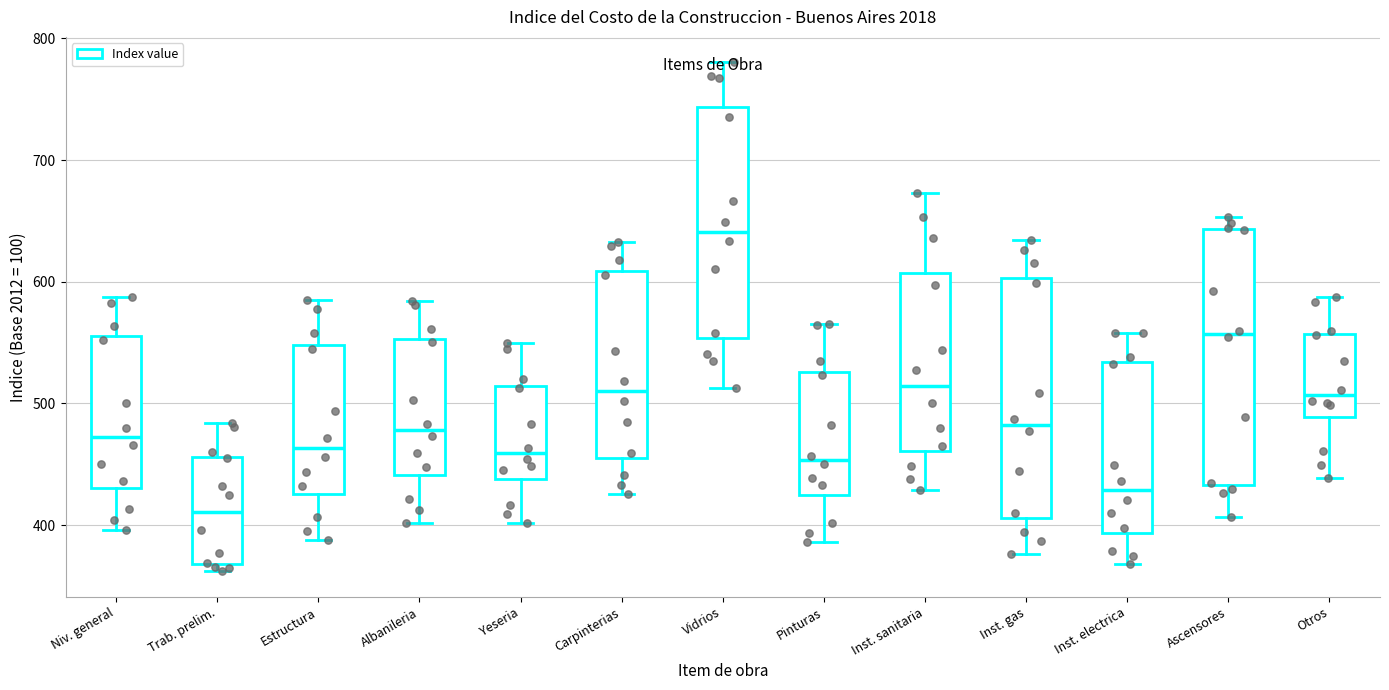

Comparing the boxes themselves (not the whiskers), which one is the tallest?

Ascensores